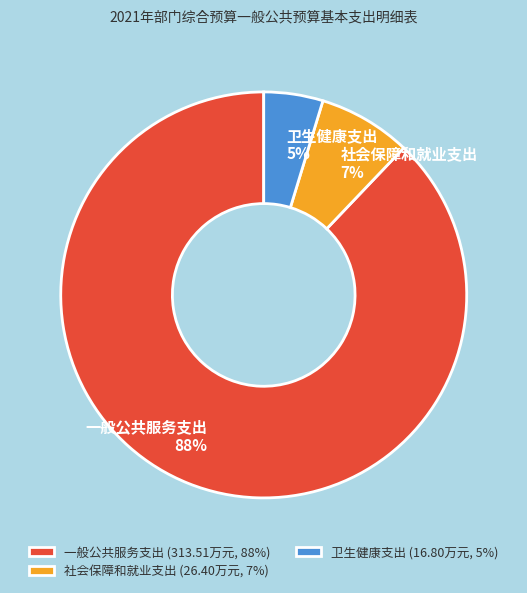

Approximately how many times larger is the value at 卫生健康支出 compared to 一般公共服务支出?

0.1